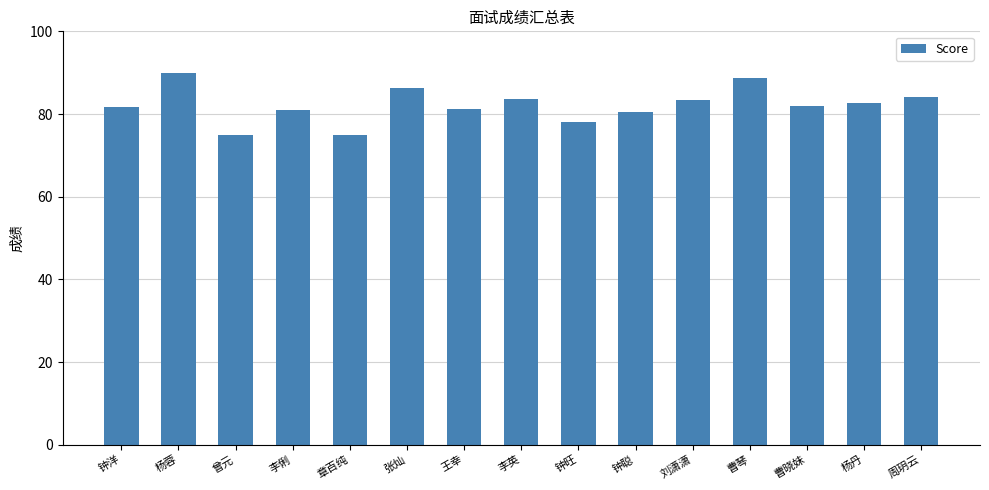

What is the smallest value displayed?

75.0